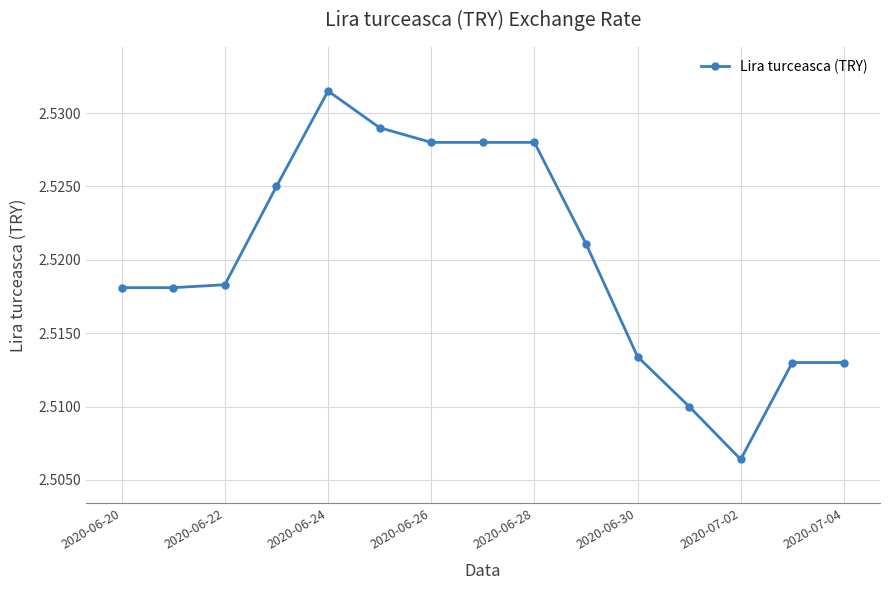

What is the sum of all values?

37.8